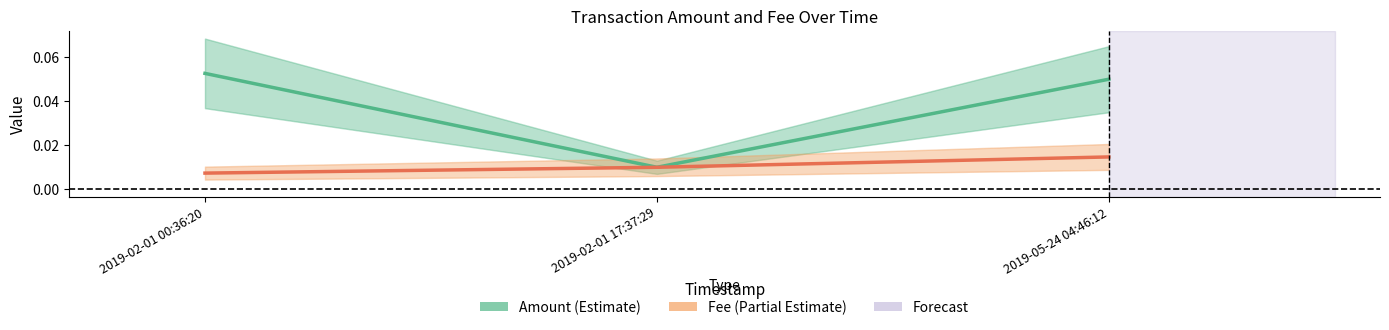

At how many categories does at least one series exceed 0?

3